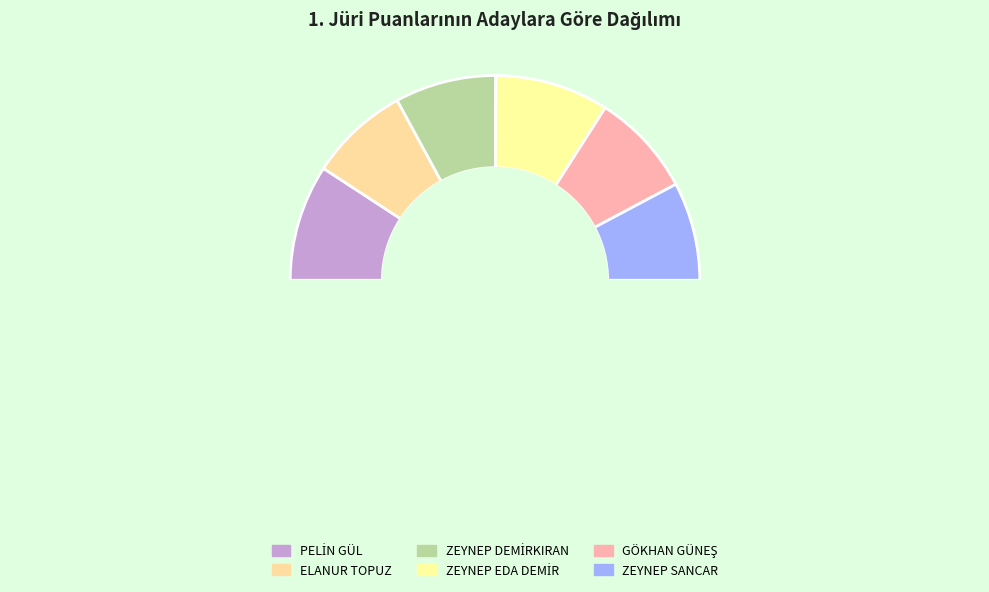

Does any single category account for the majority?

No